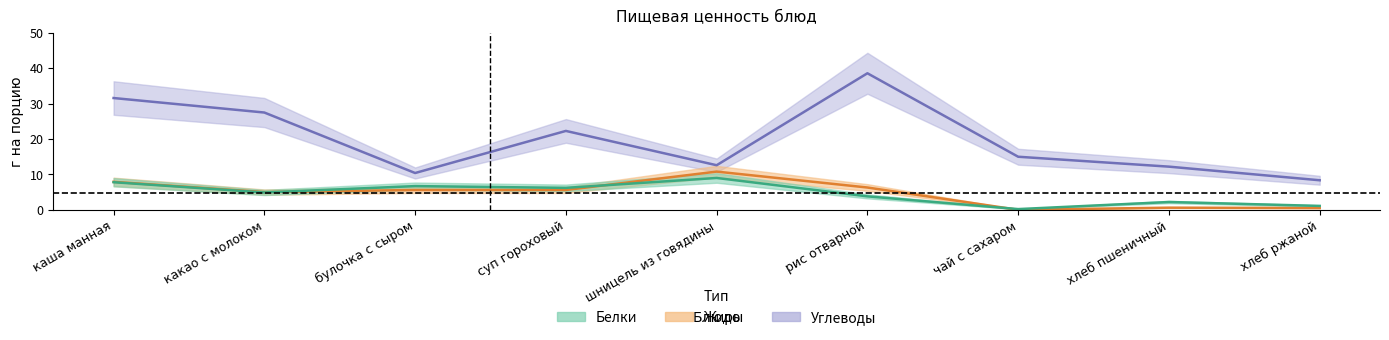

What is the approximate value of Жиры at хлеб ржаной?

0.5